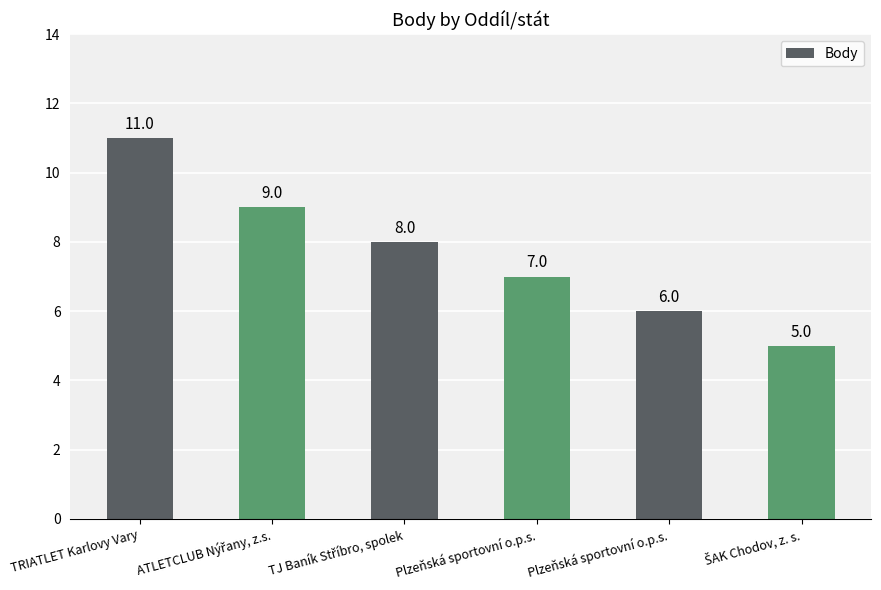

Reading left to right, what are all the values shown in this chart?

11	9	8	7	6	5